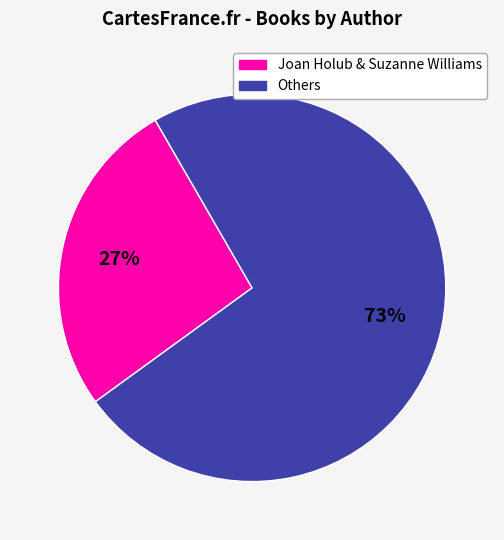

Is there a majority slice in this chart?

Yes